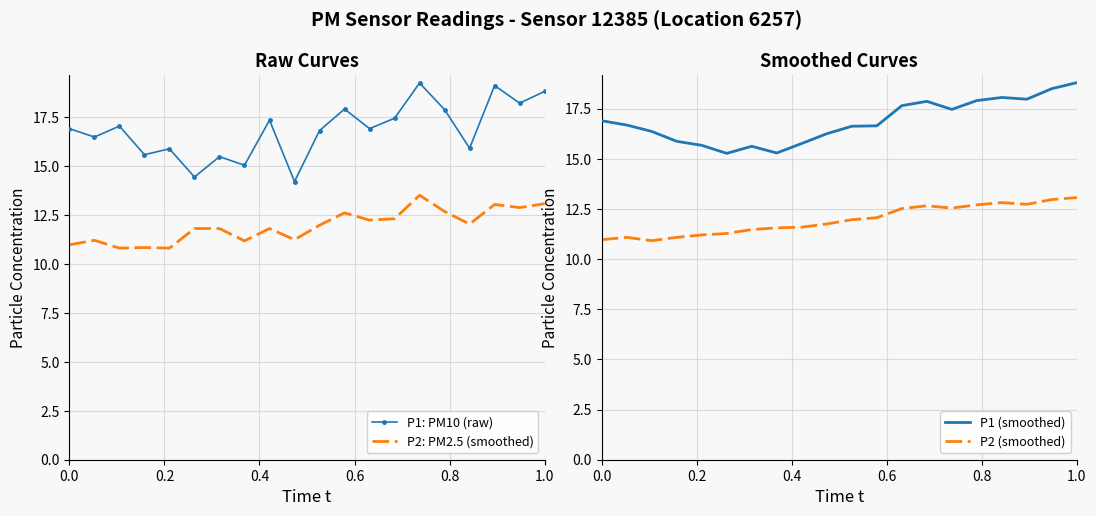

How many data points in P2: PM2.5 (smoothed) are above 11?

16